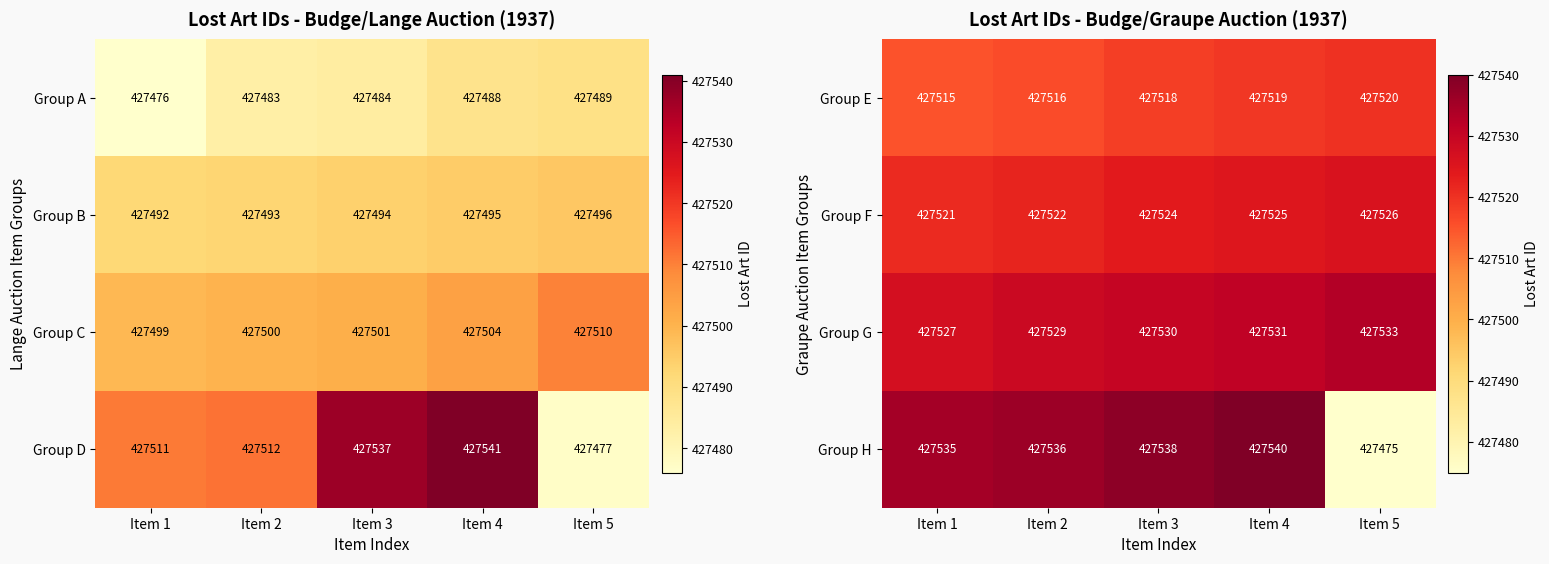

What is the difference between the Group G values at Item 1 and Item 2?

2